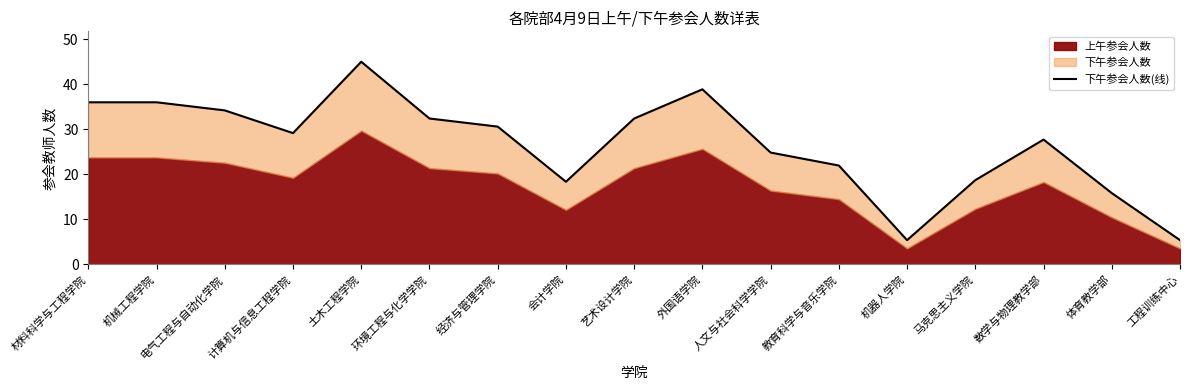

Between 材料科学与工程学院 and 体育教学部, which is larger?

材料科学与工程学院